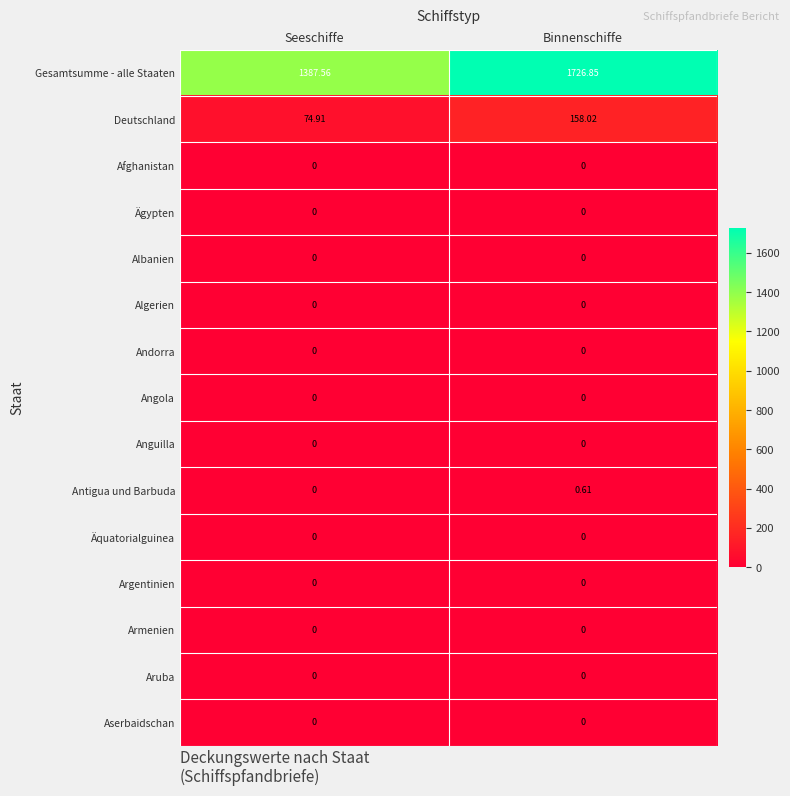

Which series has the largest range (max minus min)?

Gesamtsumme - alle Staaten